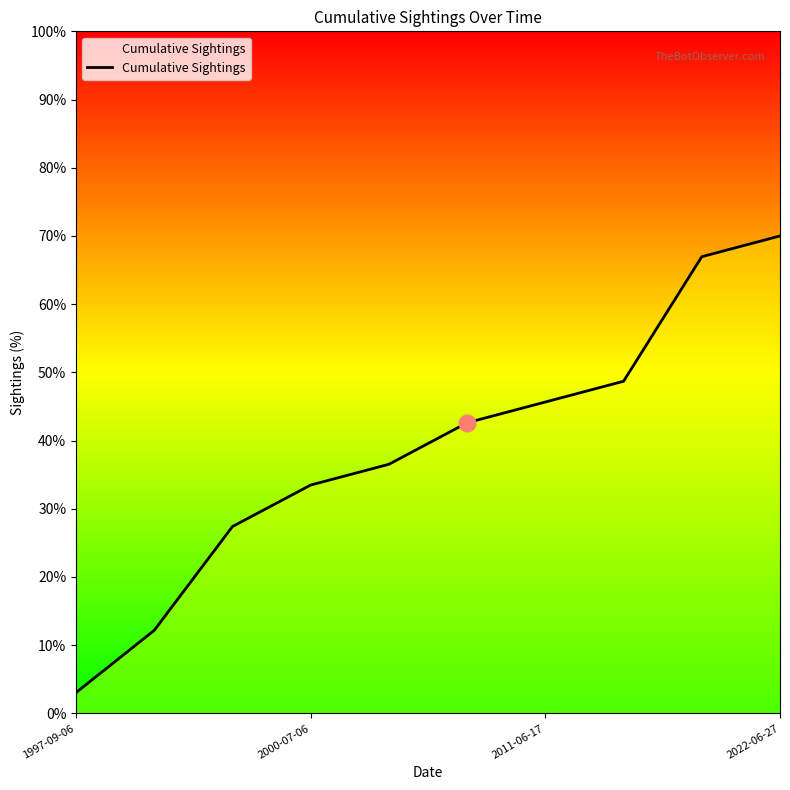

What is the greatest value displayed?

70.0